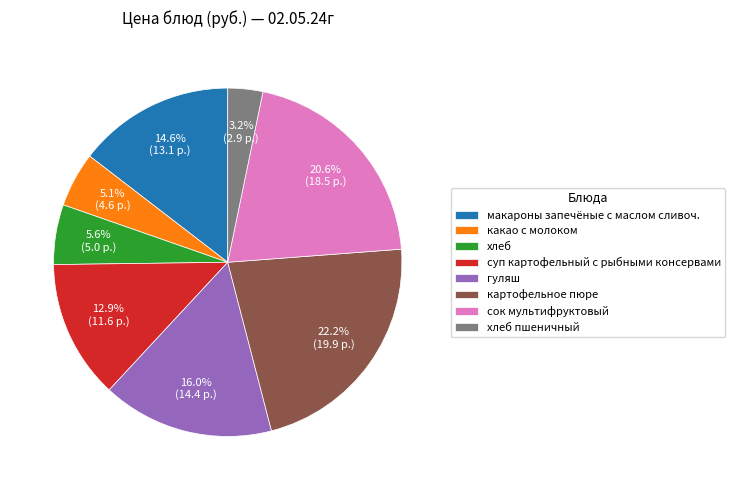

Which category has the smallest portion of the pie?

хлеб пшеничный